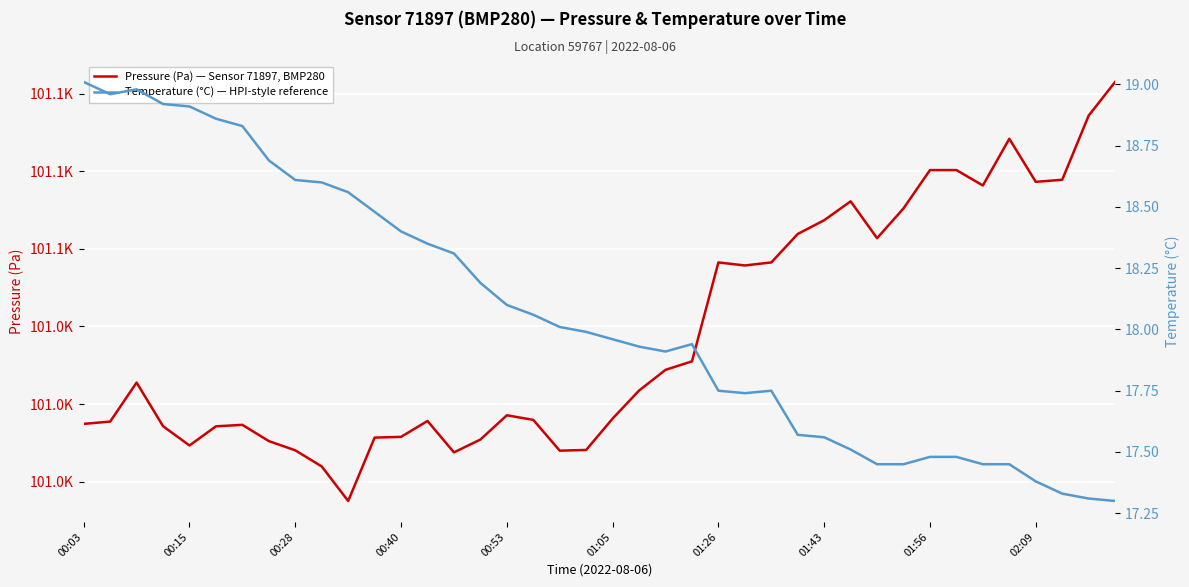

How many lines are shown in the chart?

2